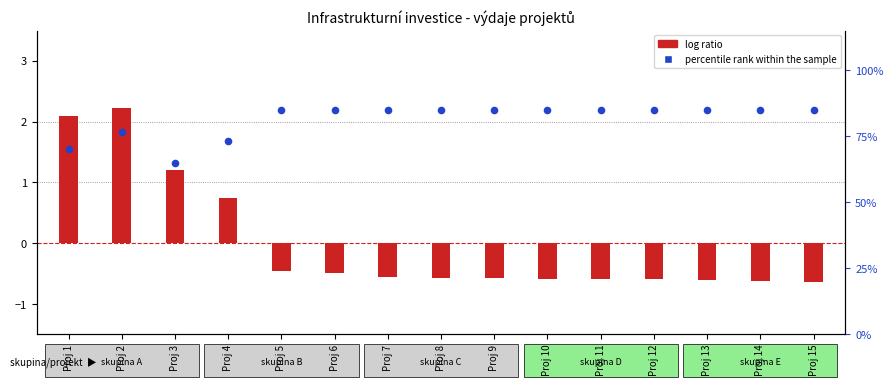

Which series reaches the minimum Y coordinate?

log ratio